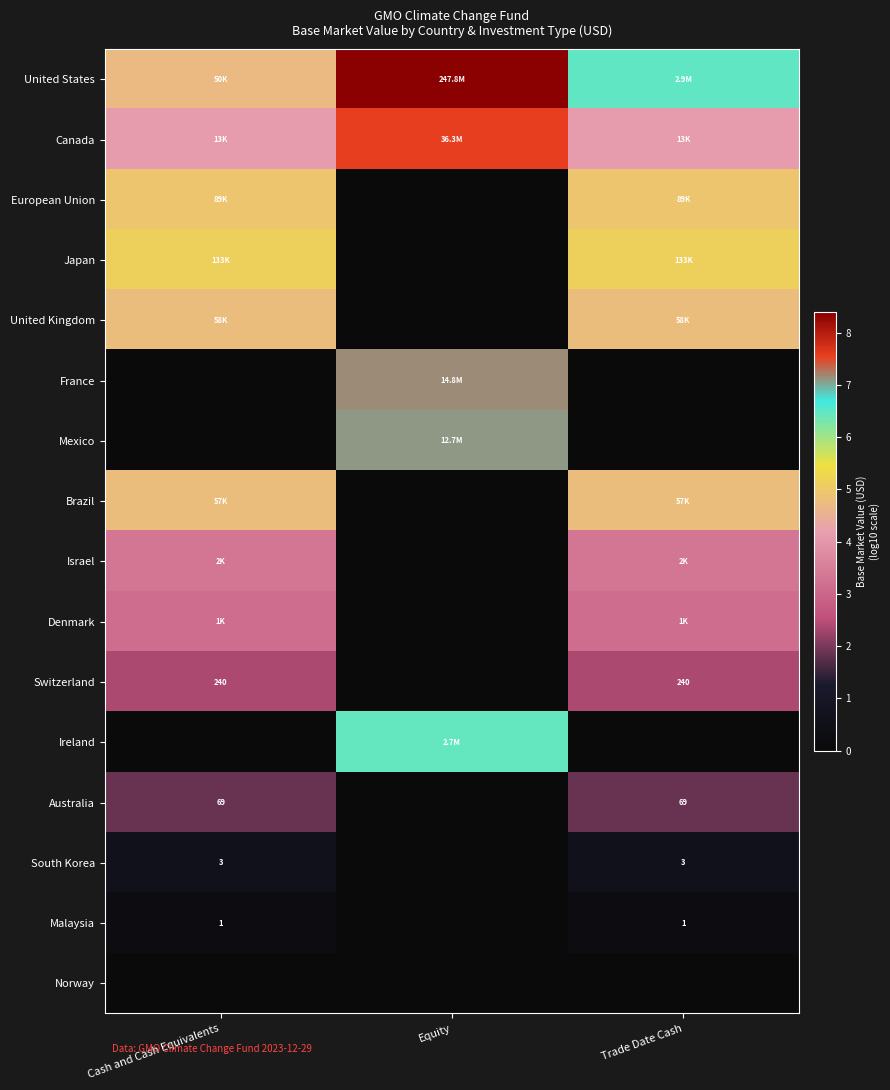

Rank the series by their maximum value, from highest to lowest.

United States, Canada, France, Mexico, Ireland, Japan, European Union, United Kingdom, Brazil, Israel, Denmark, Switzerland, Australia, South Korea, Malaysia, Norway